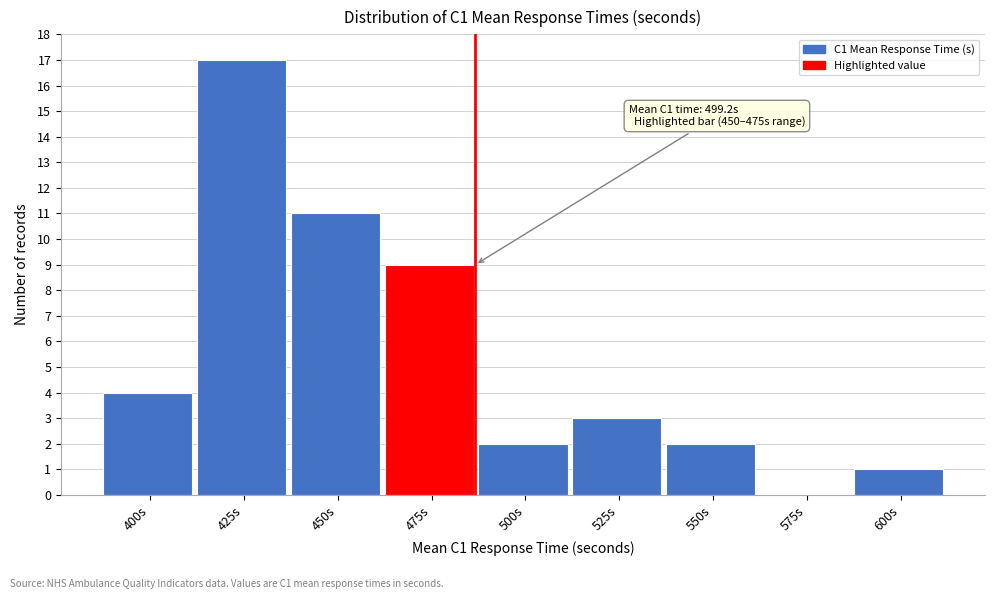

Reading left to right, transcribe all the data shown in this chart.

400s=4	425s=17	450s=11	475s=9	500s=2	525s=3	550s=2	575s=0	600s=1